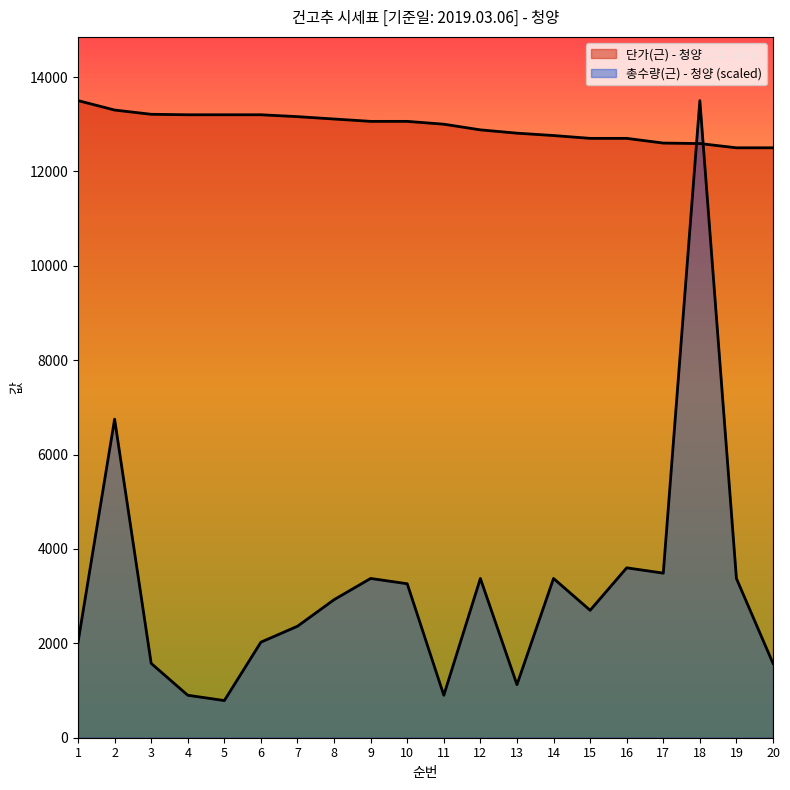

What is the value of the 총수량(근) - 청양 point at the 12th from the left?

3375.0